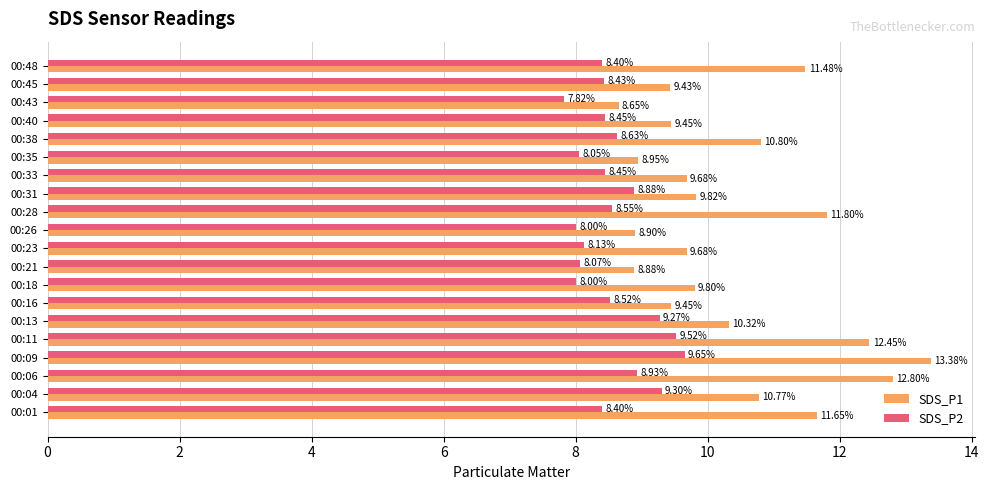

At which category is the sum across all series the highest?

00:09